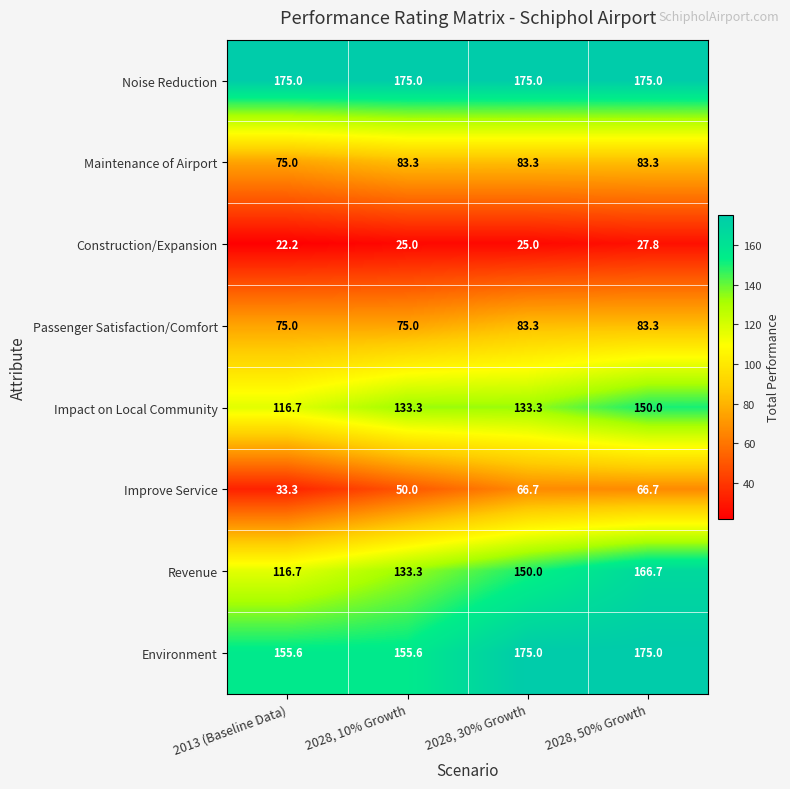

What is the sum of the Environment values at 2028, 30% Growth and 2028, 10% Growth?

330.6